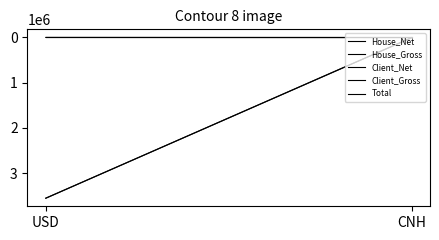

What is the label of the 1st point from the right?

CNH